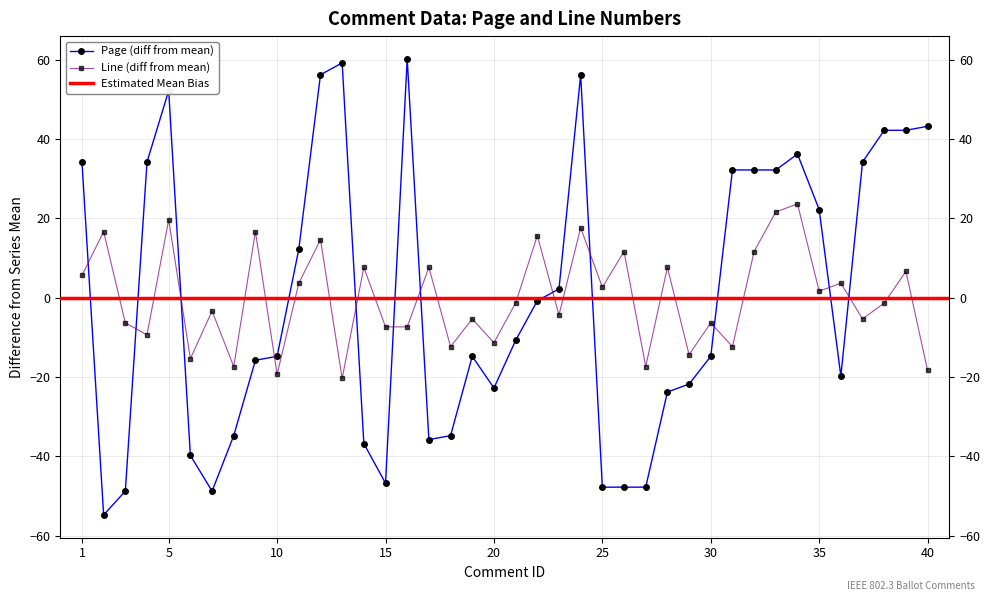

At which category does Page reach its first local valley?

2